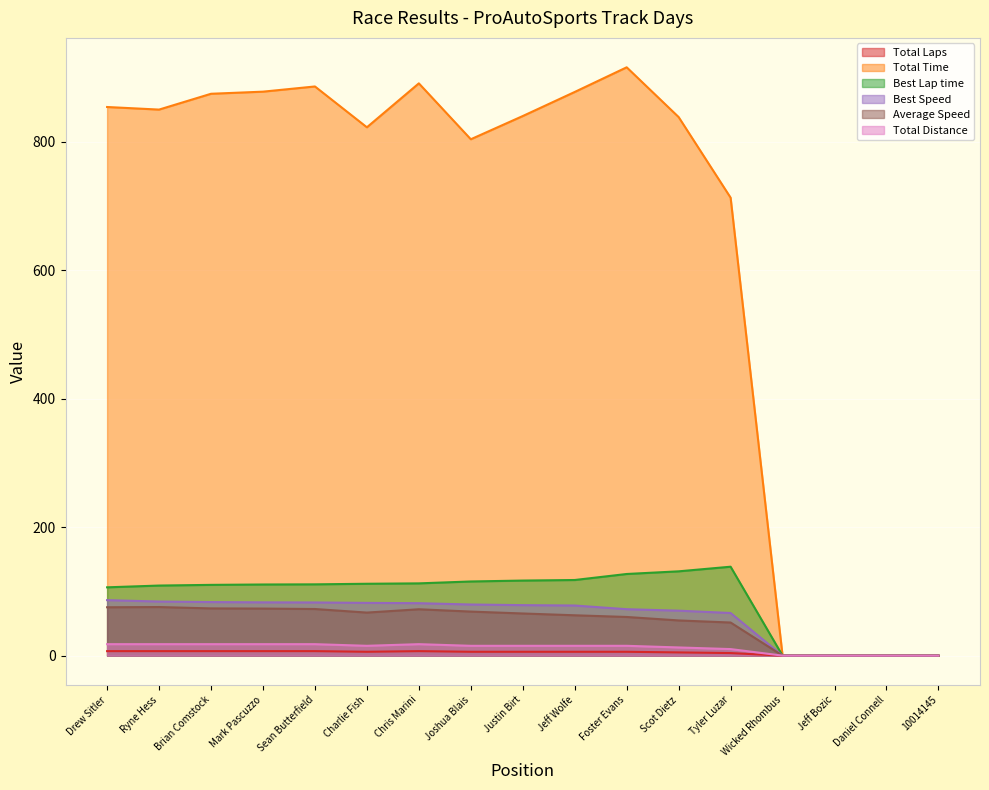

How many distinct data groups are displayed?

6